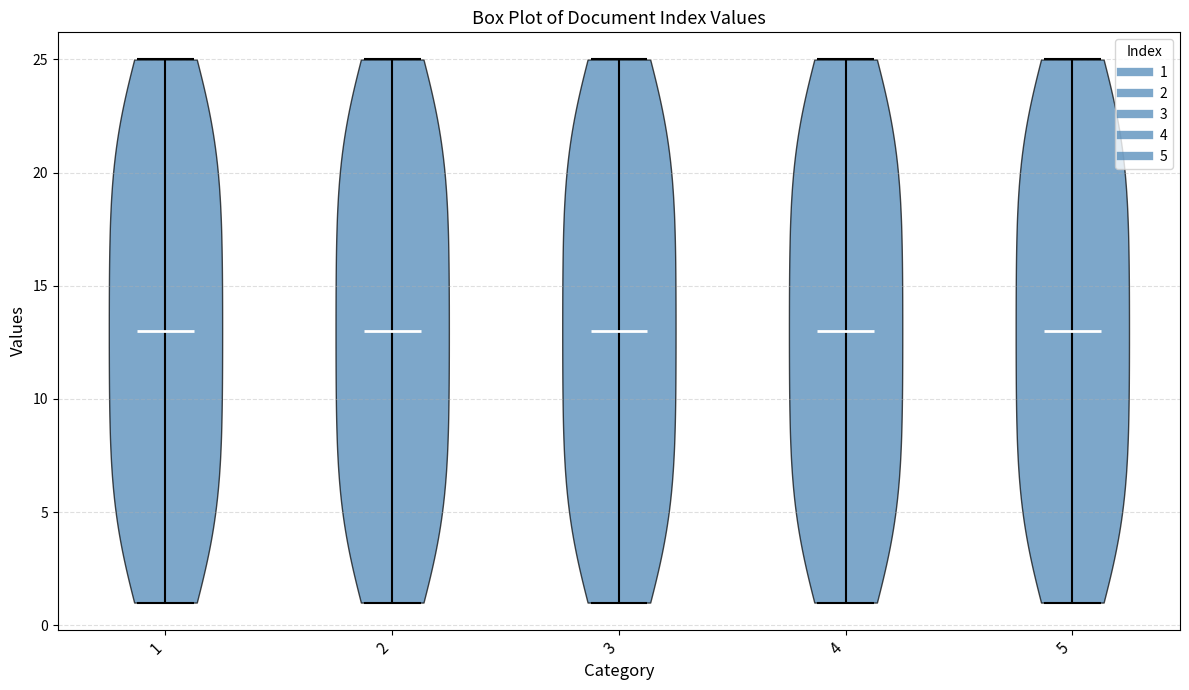

Reading left to right, read every violin against the y-axis: where its median line is, and the lowest and highest points it reaches. The values are not printed on the chart, so give them approximately, as read against the axis.

1: median line 13, lowest point 1, highest point 25
2: median line 13, lowest point 1, highest point 25
3: median line 13, lowest point 1, highest point 25
4: median line 13, lowest point 1, highest point 25
5: median line 13, lowest point 1, highest point 25